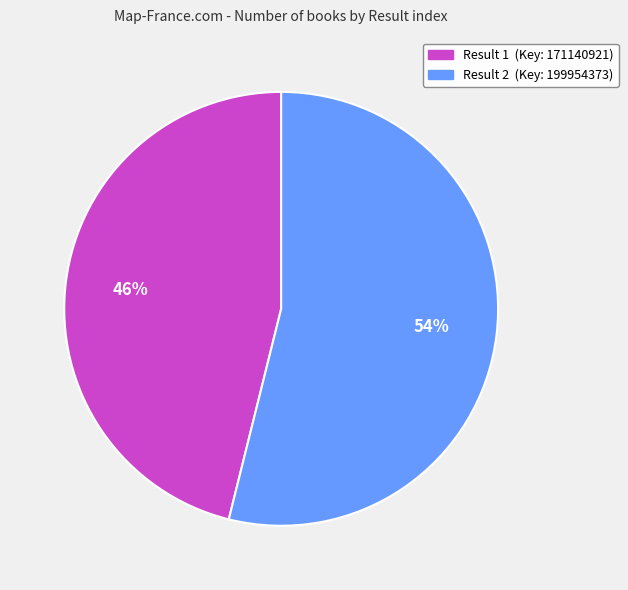

Is there a majority slice in this chart?

Yes